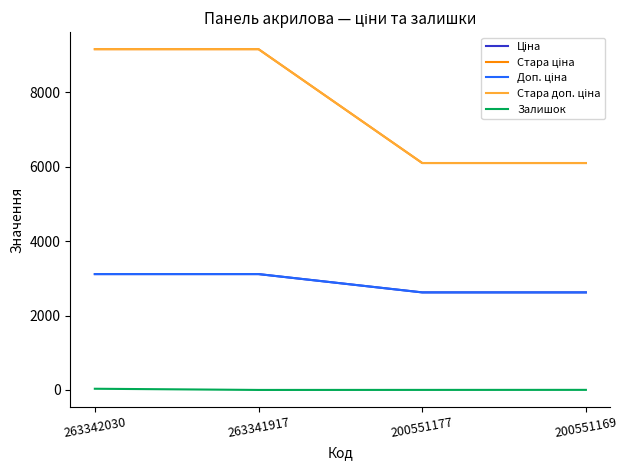

Reading right to left, what are all the values shown in this chart?

Ціна: 200551169=2621.3	200551177=2621.3	263341917=3112.5	263342030=3112.5
Стара ціна: 200551169=6096.2	200551177=6096.2	263341917=9154.5	263342030=9154.5
Доп. ціна: 200551169=2621.0	200551177=2621.0	263341917=3113.0	263342030=3113.0
Стара доп. ціна: 200551169=6096.2	200551177=6096.2	263341917=9154.5	263342030=9154.5
Залишок: 200551169=3.0	200551177=2.0	263341917=1.0	263342030=33.0